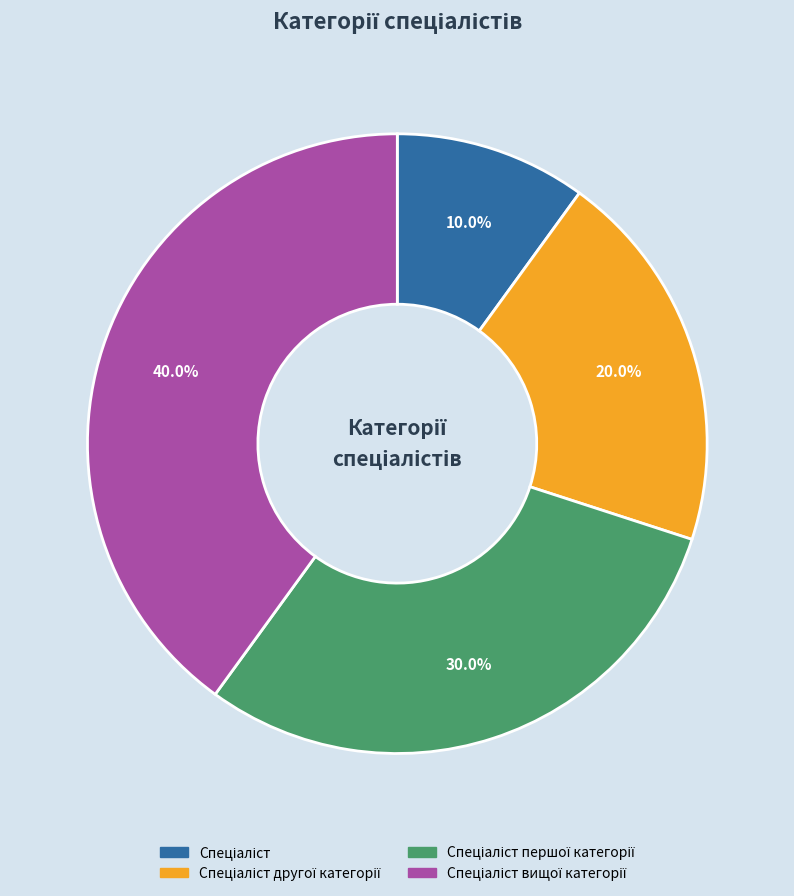

Is there any slice that represents more than half of the pie?

No